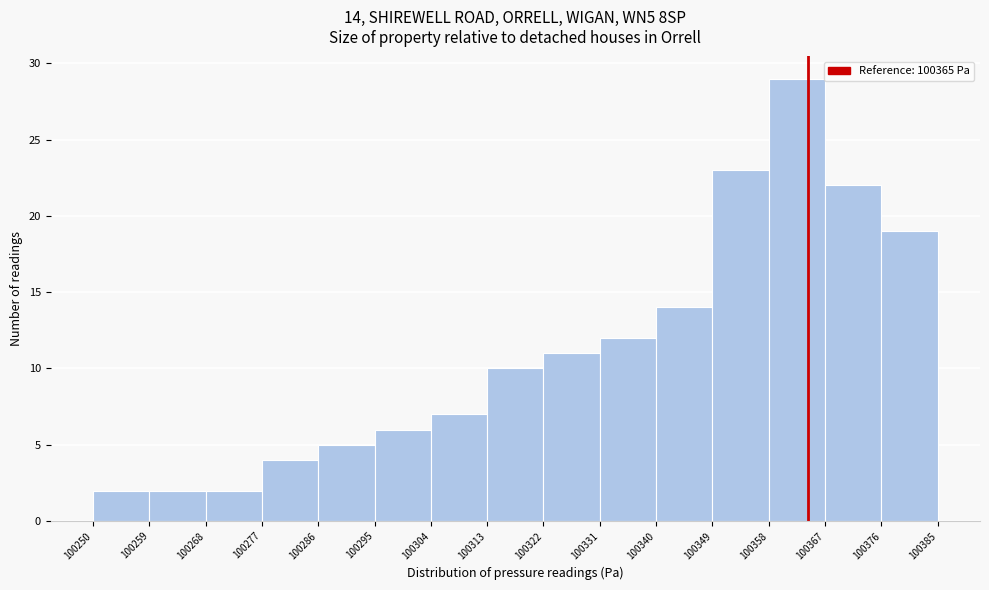

Over which range of the x-axis is the bar tallest?

100358 to 100367